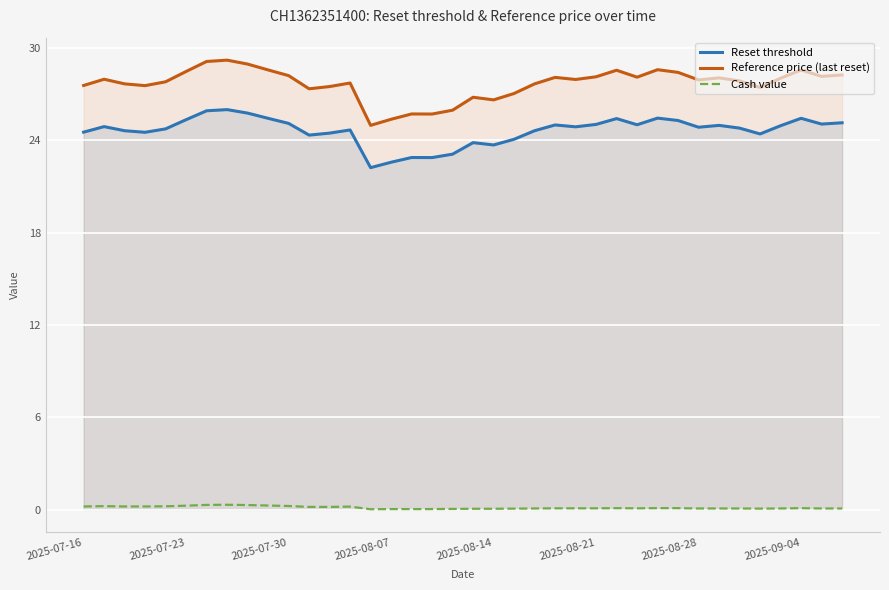

Is the value of Cash value at 17 greater than the value of Reference price (last reset) at 13?

No